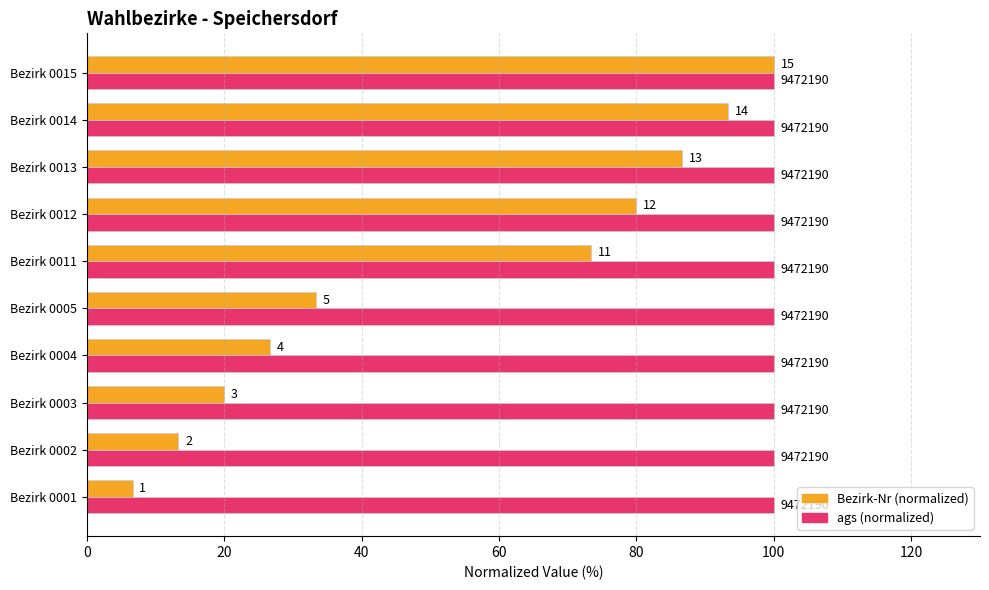

Which series has the widest spread of values?

Bezirk-Nr (normalized)